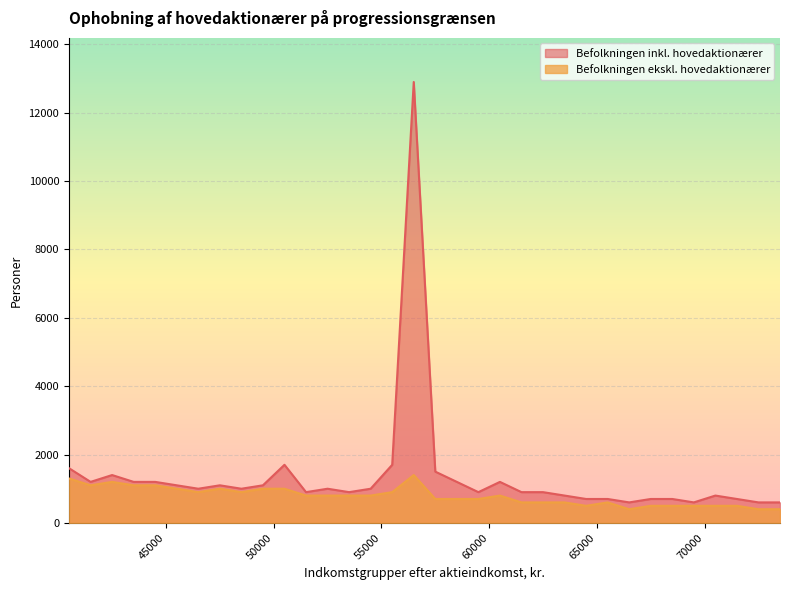

Does the chart display data point markers on the line(s)?

No